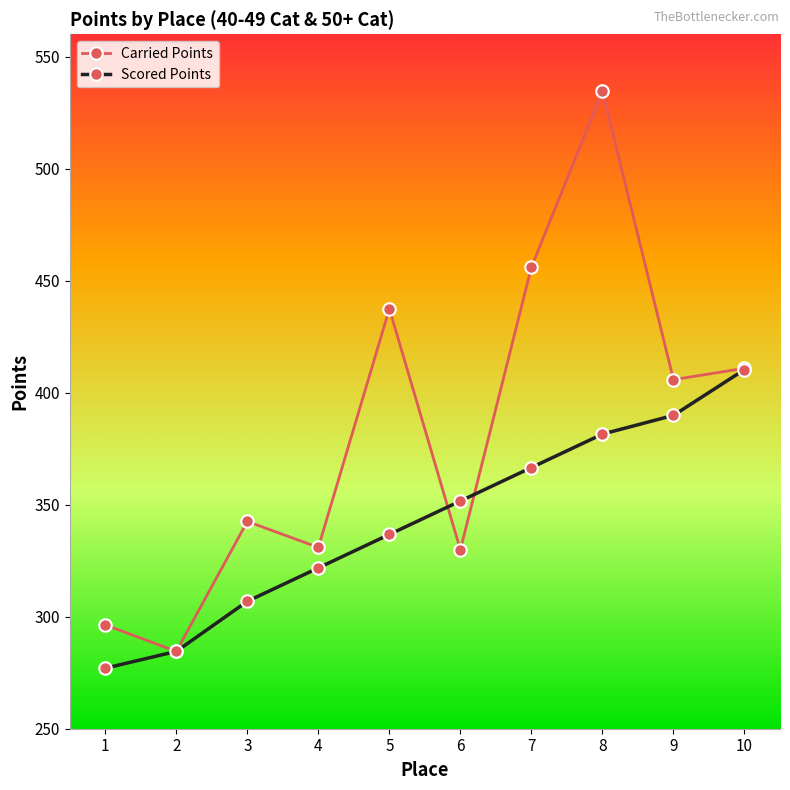

Is the value of Scored Points at 8 greater than the value of Carried Points at 6?

Yes